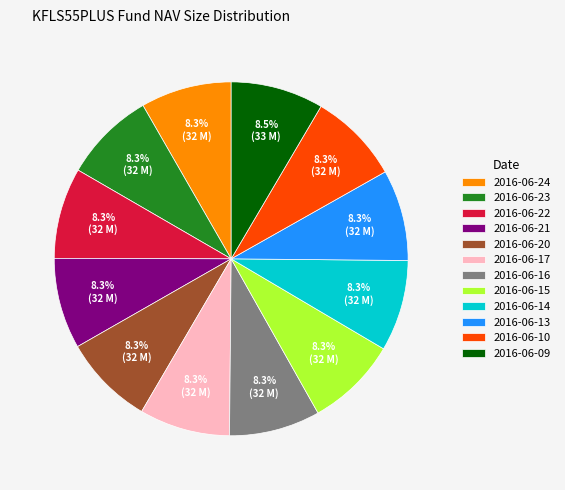

Is there a majority slice in this chart?

No